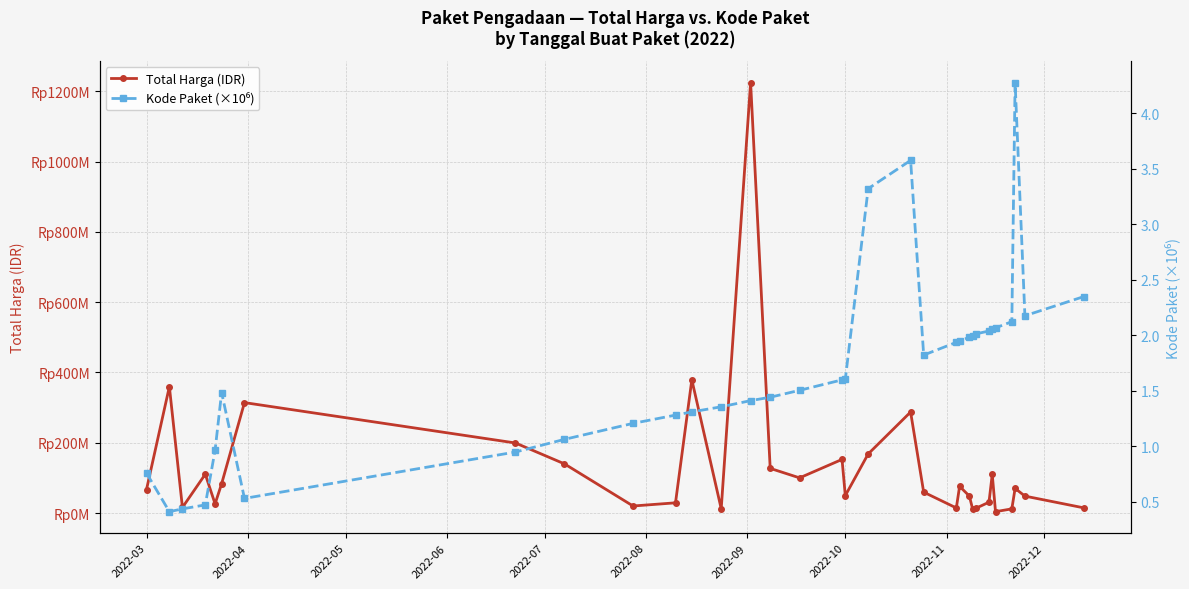

What is the value of the Total Harga (IDR) point at the 20th from the left?

287318150.0